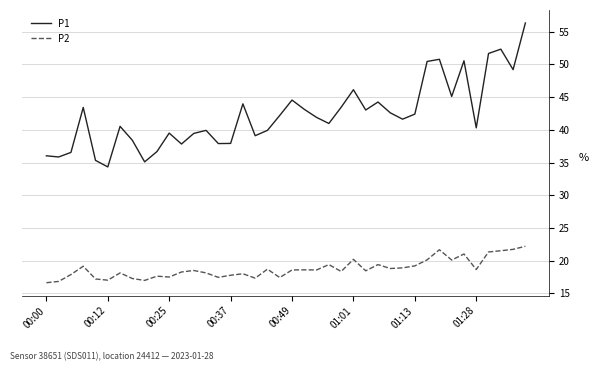

List the series in order of their peak value, lowest first.

P2, P1